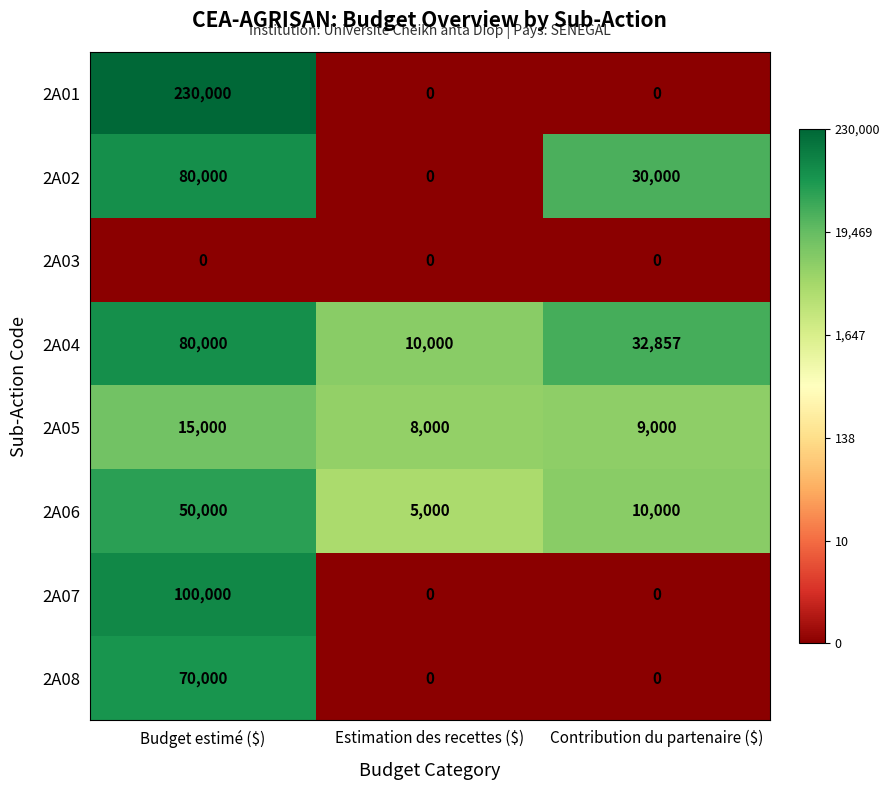

What is the difference between the second highest and minimum values in the 2A05 series?

1000